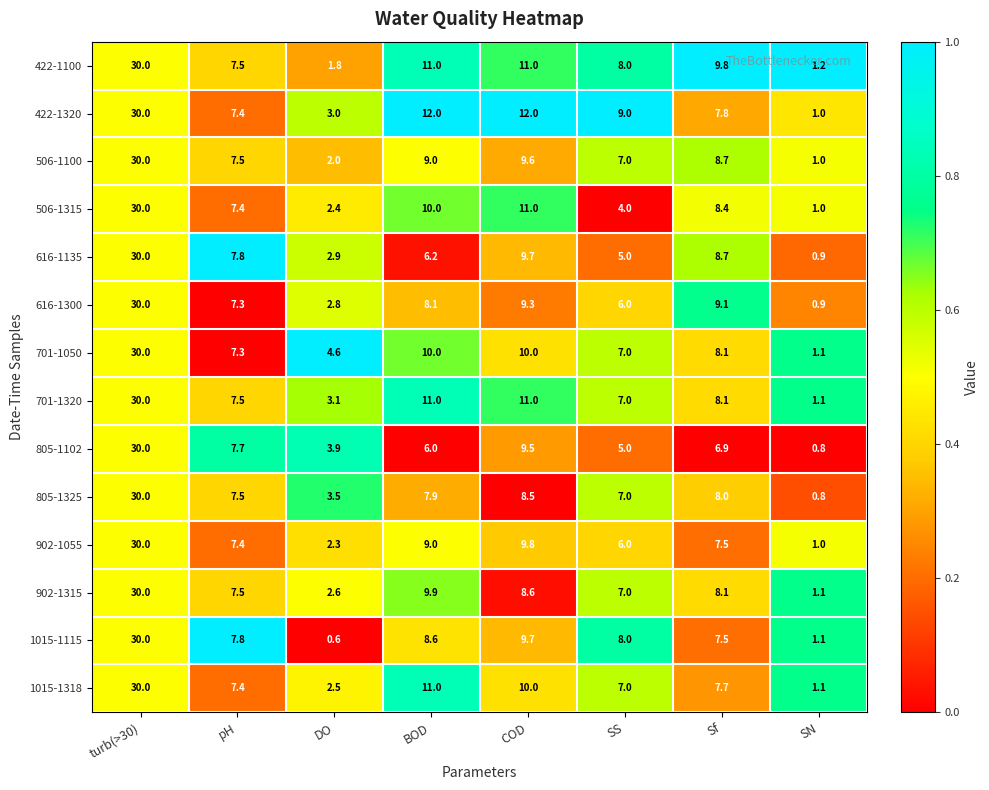

Which label corresponds to the smallest value in the chart?

DO